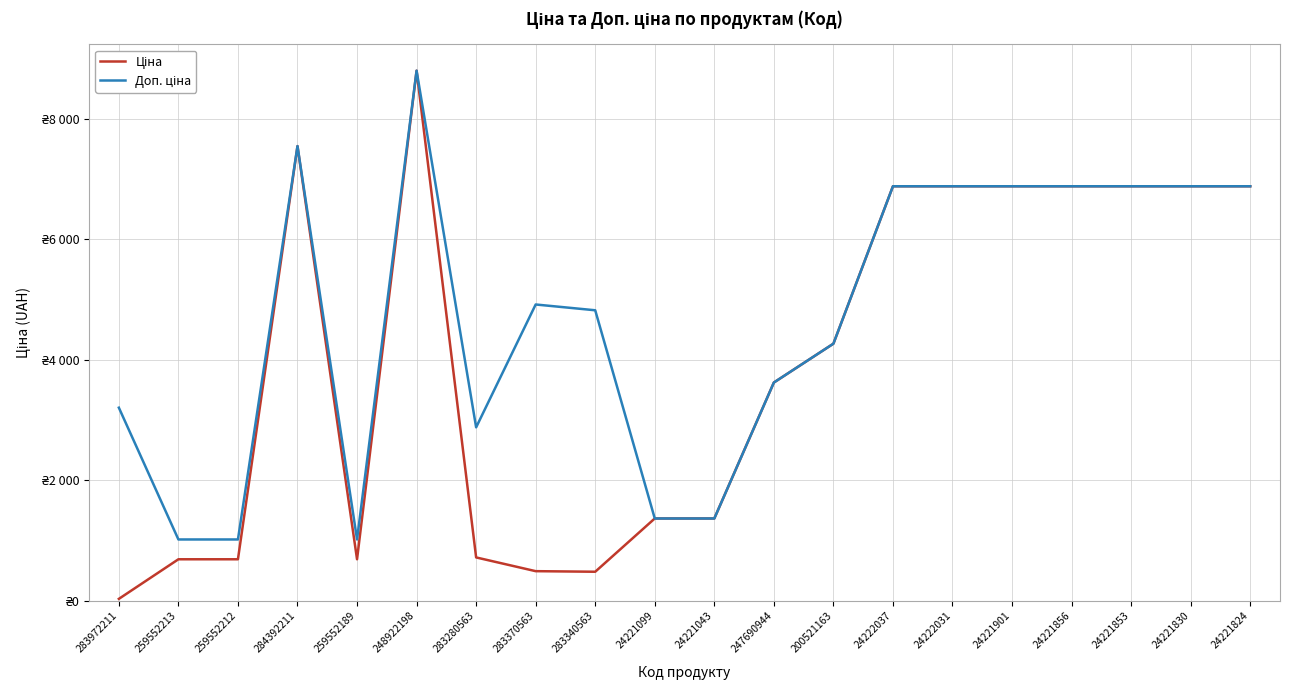

Does the chart have visible grid lines?

Yes